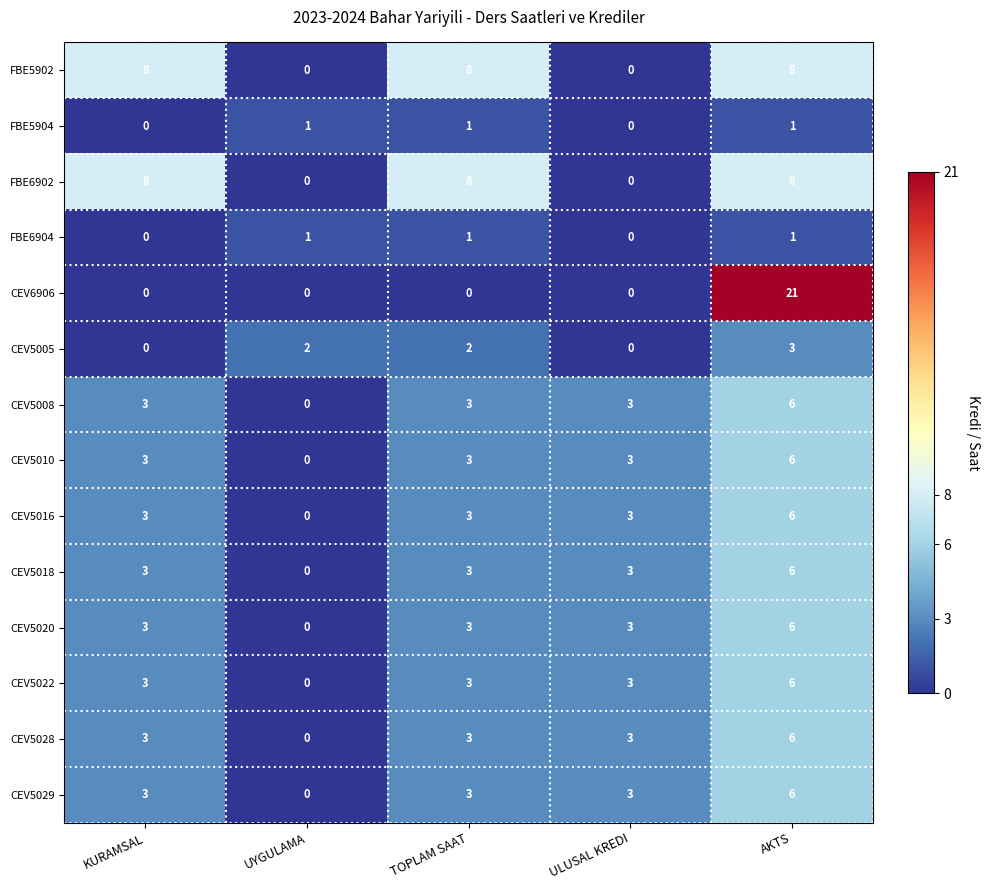

What is the total value across all series at ULUSAL KREDI?

24